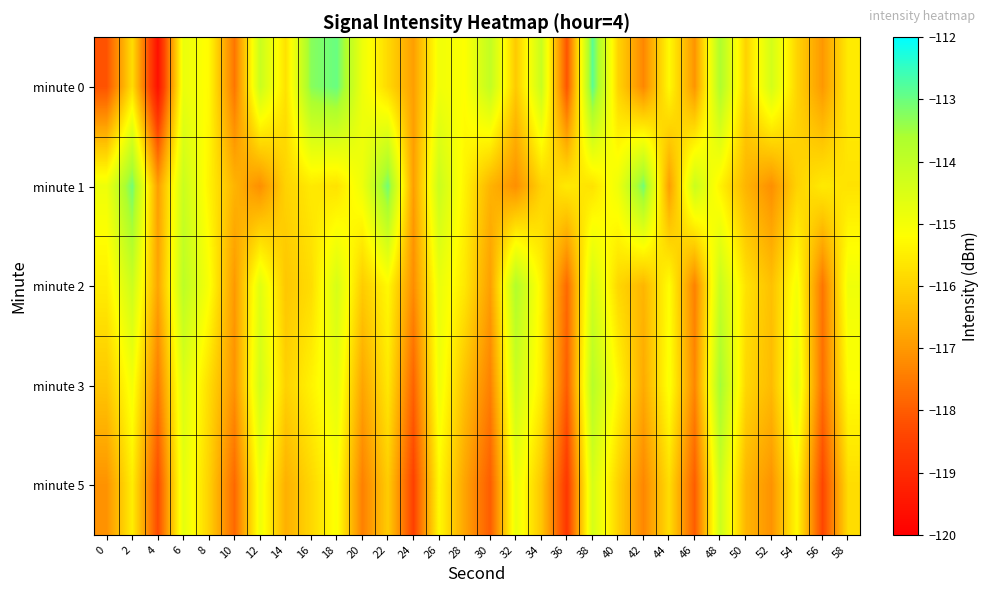

At which category is the sum across all series the highest?

48